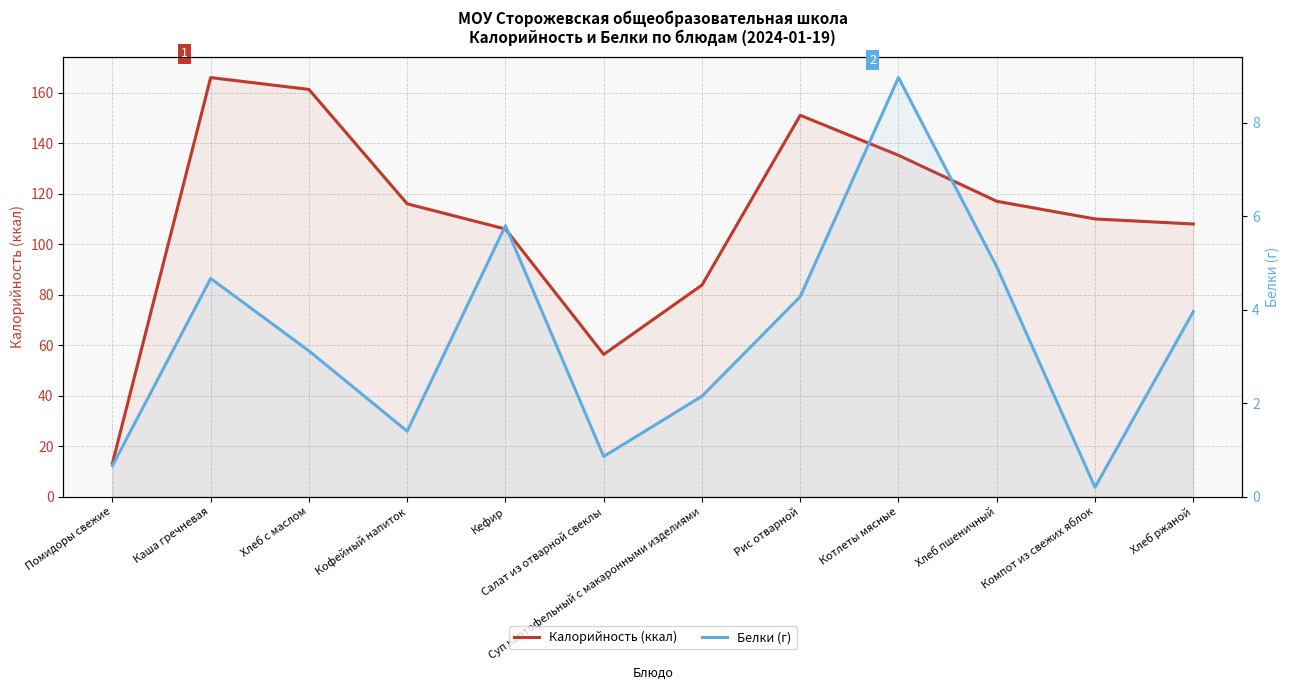

What are all the series names shown in the legend?

Калорийность (ккал), Белки (г)